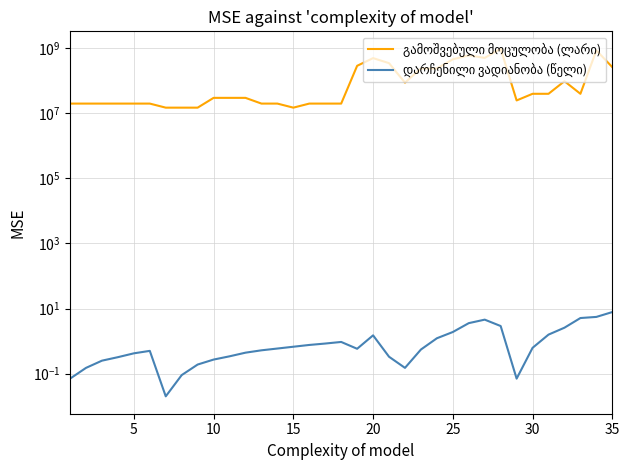

What is the minimum value for გამოშვებული მოცულობა (ლარი)?

15000000.0